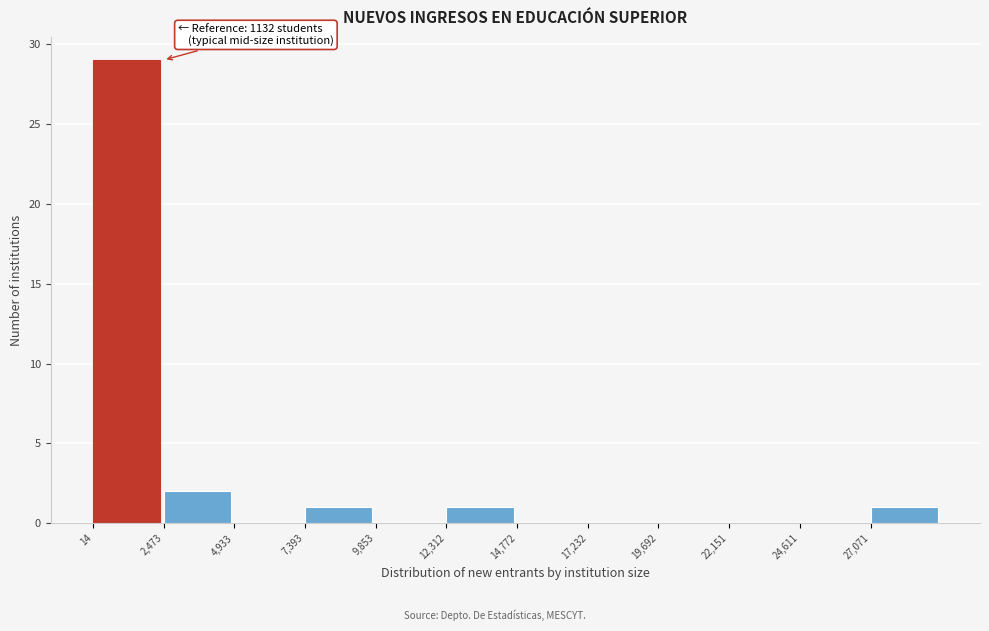

Which range on the x-axis has the tallest bar?

0 to 2500